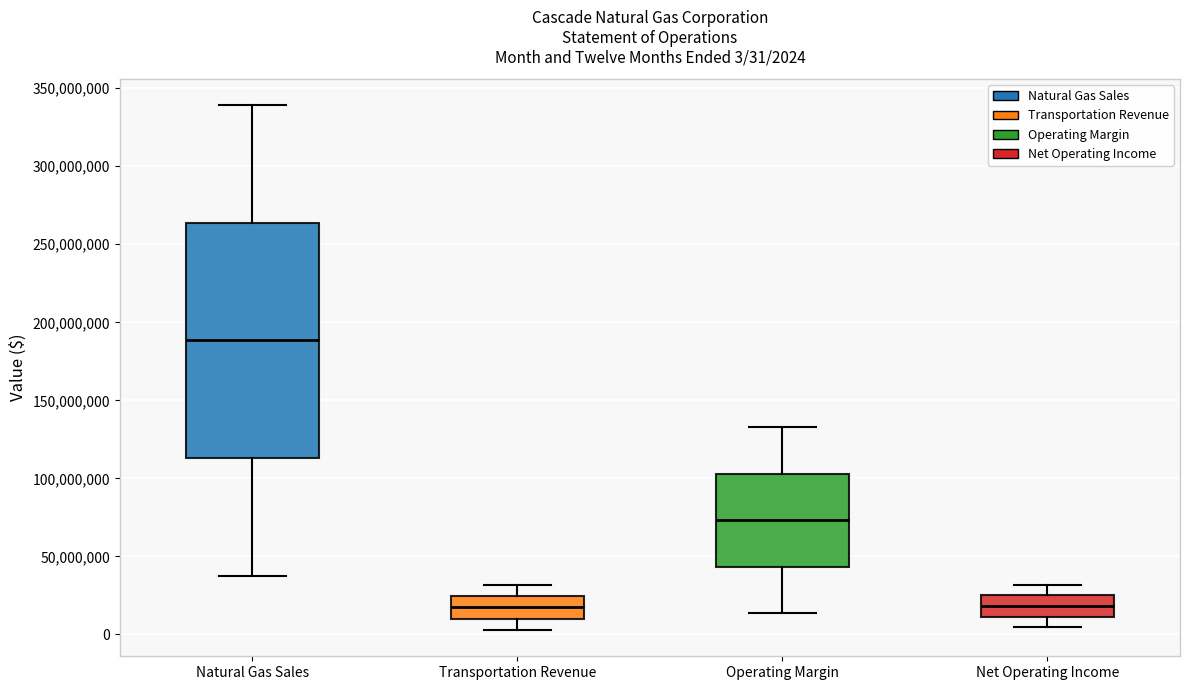

Comparing the boxes themselves (not the whiskers), which one is the tallest?

Natural Gas Sales